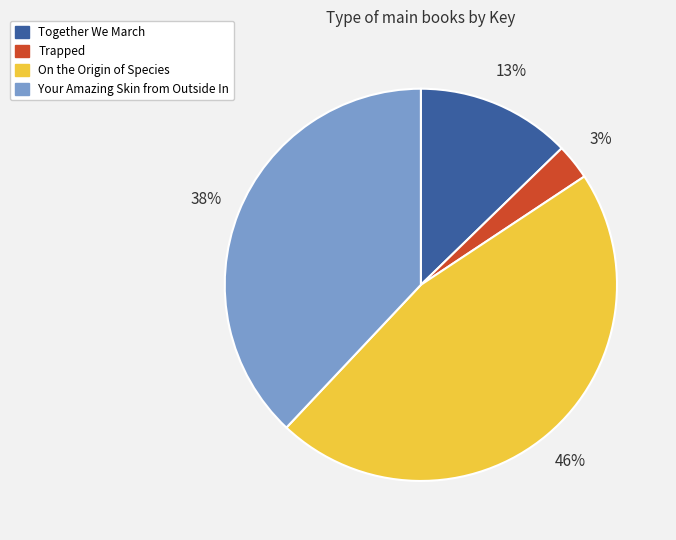

Which category has the biggest portion of the pie?

On the Origin of Species